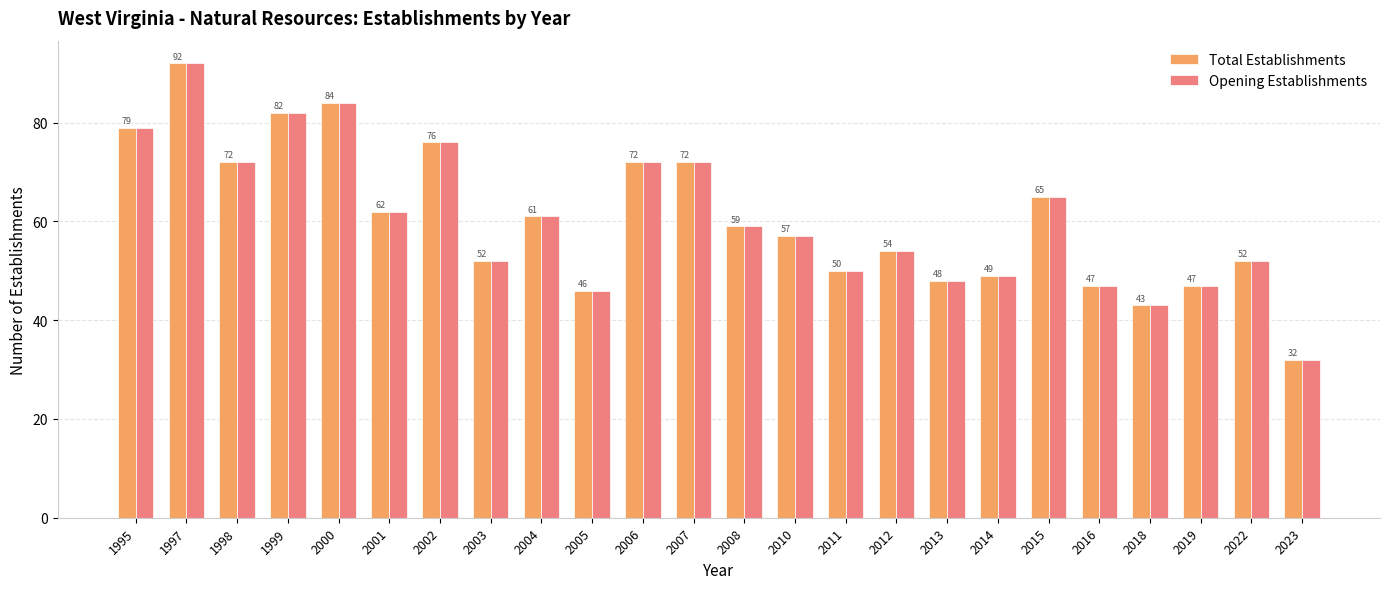

Read the Total Establishments value at 2004, to the nearest 10.

60